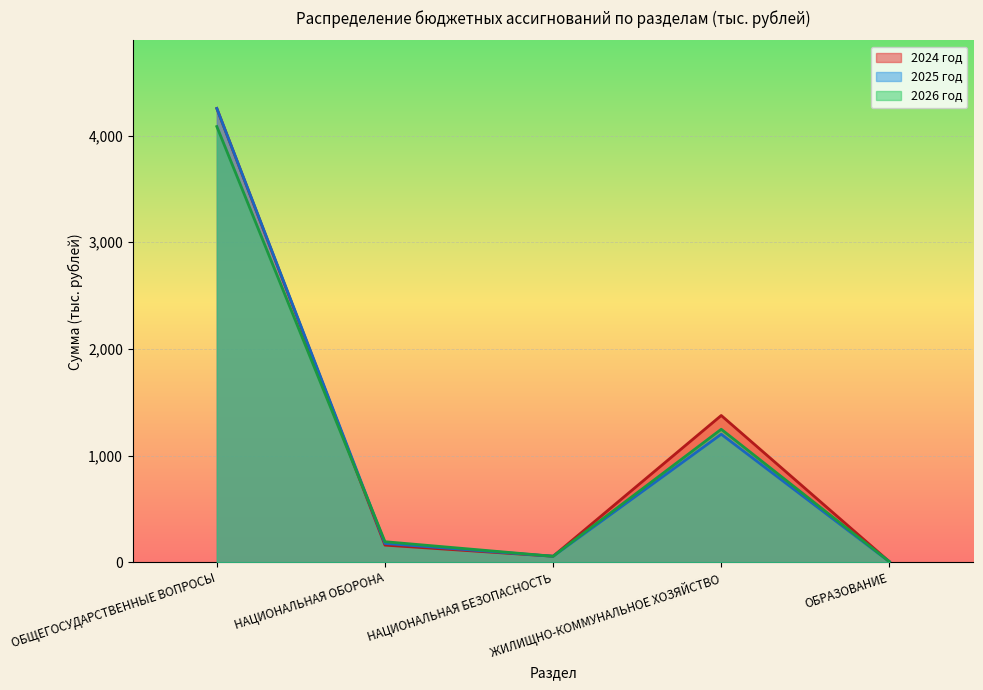

What are all the series names shown in the legend?

2024 год, 2025 год, 2026 год